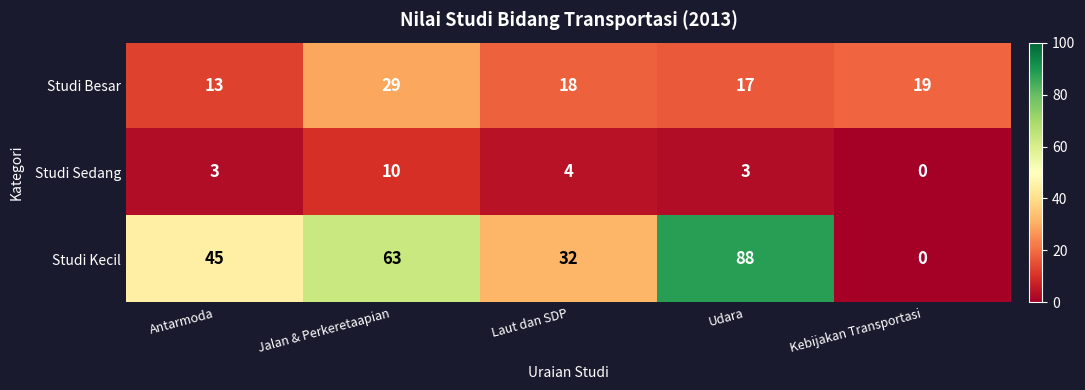

List the labels in order of Studi Kecil value, largest first.

Udara, Jalan & Perkeretaapian, Antarmoda, Laut dan SDP, Kebijakan Transportasi